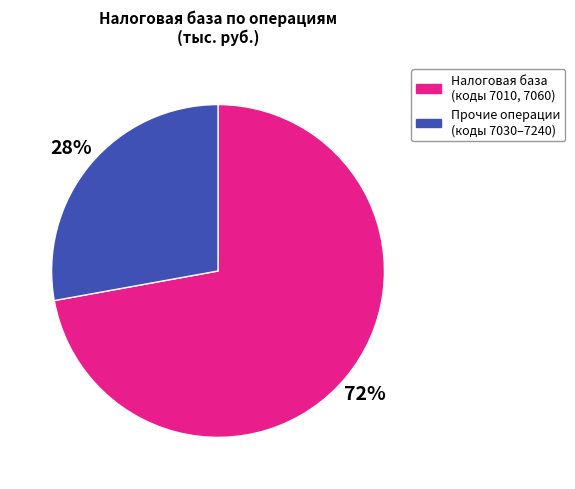

Rank the categories by value from highest to lowest.

Налоговая база (коды 7010, 7060), Прочие операции (коды 7030–7240)